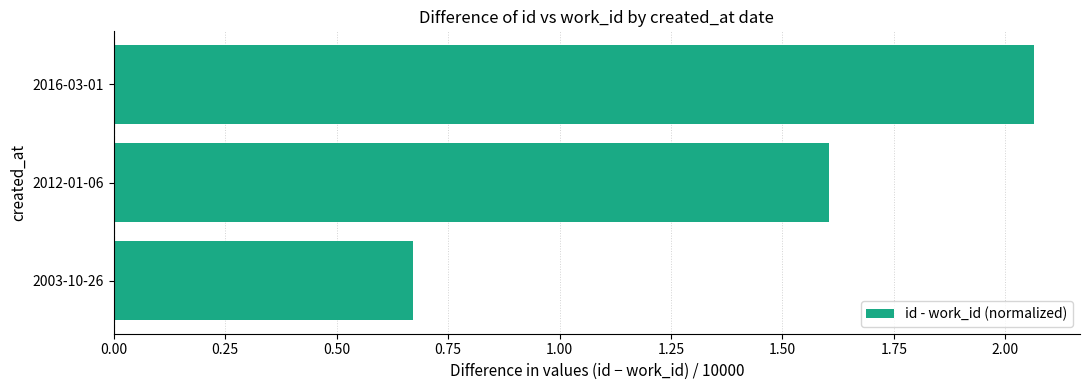

Which category has the highest value across all series?

2016-03-01